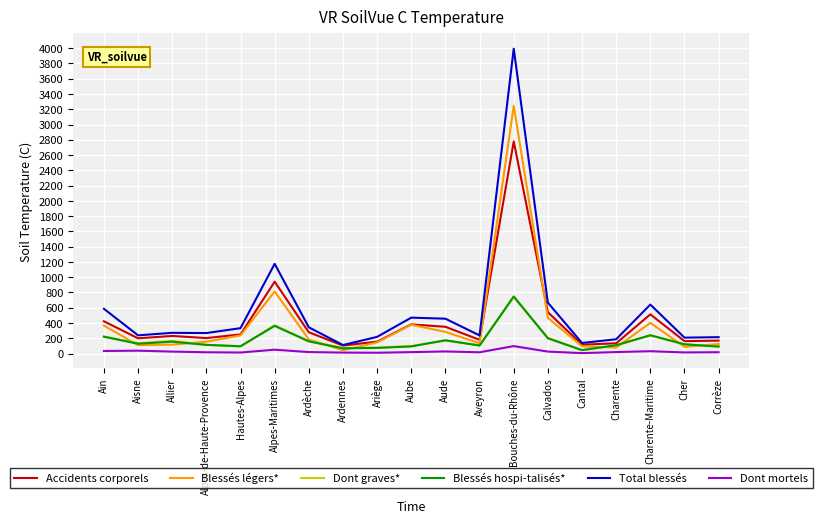

In Dont graves*, how many points are lower than both neighbors (excluding endpoints)?

5